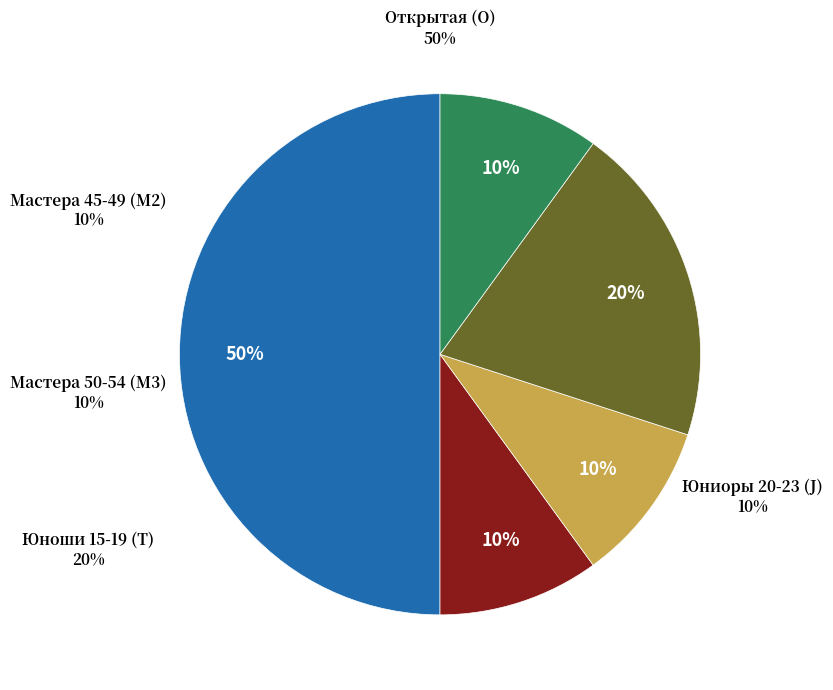

To the nearest percent, what is the difference between the largest and smallest slice percentages?

40%